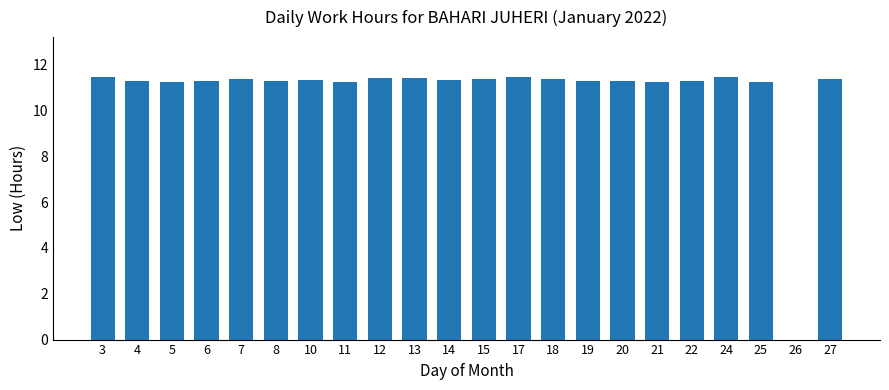

What is the ratio of the value at 20 to the value at 13?

1.0